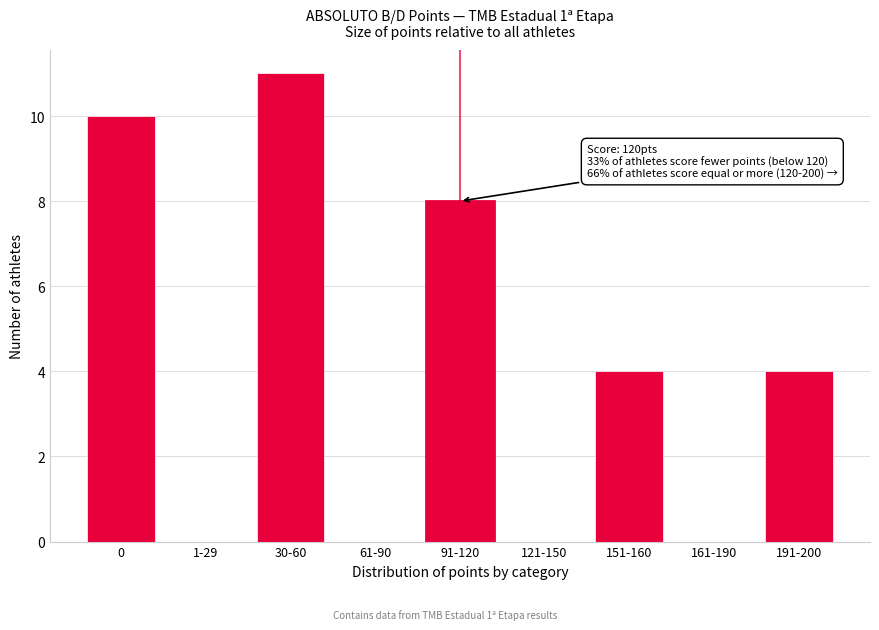

Reading right to left, extract all data points from this chart.

191-200=4	161-190=0	151-160=4	121-150=0	91-120=8	61-90=0	30-60=11	1-29=0	0=10